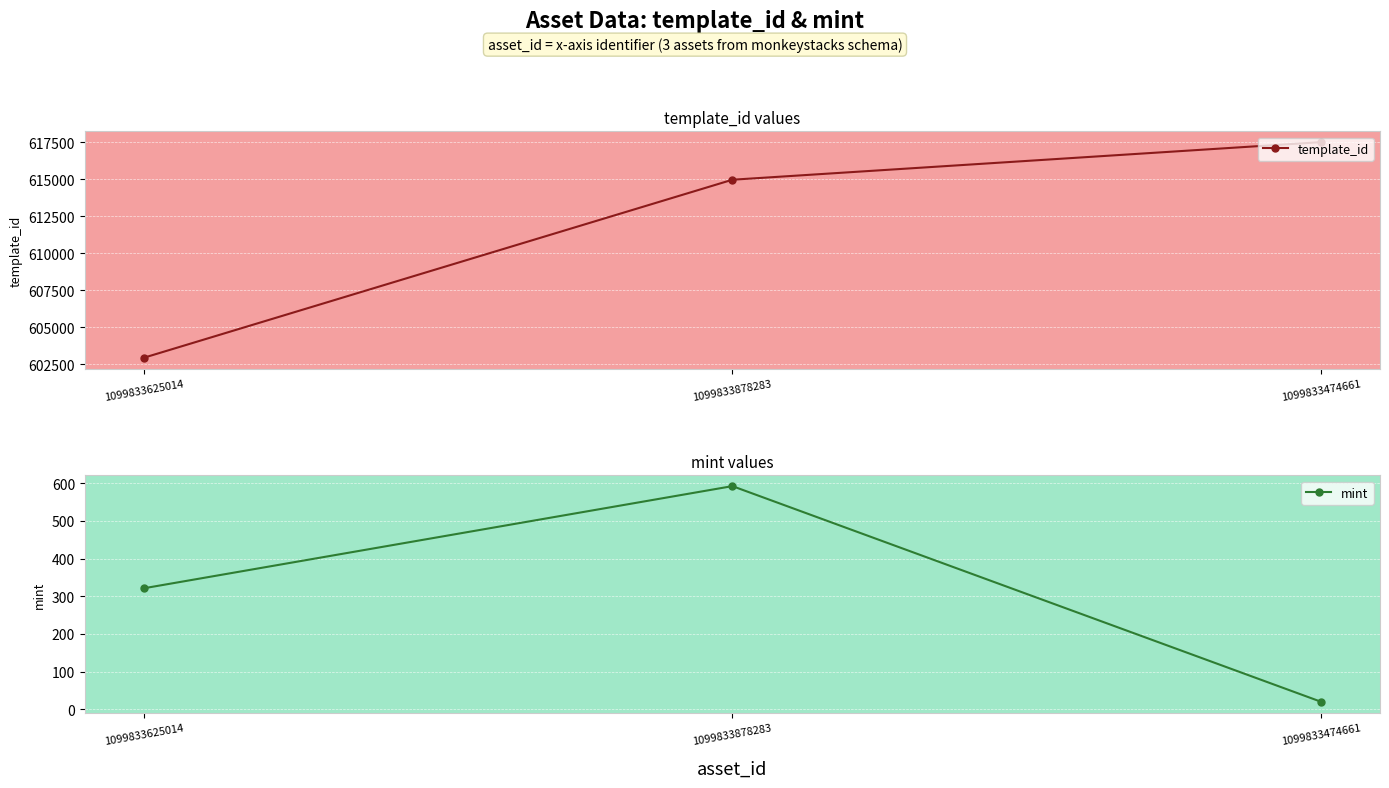

What is the label of the 2nd point from the right?

1099833878283